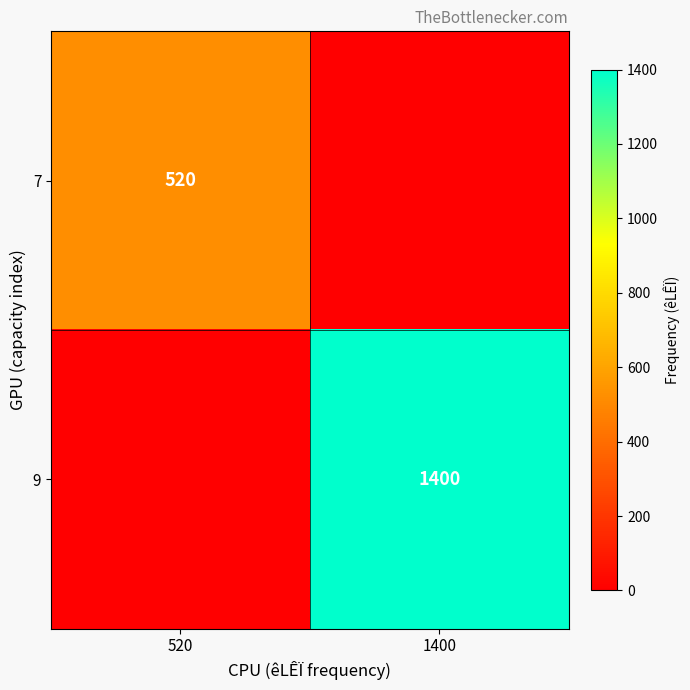

The 9 series shows 2200 at 1400. True or false?

False